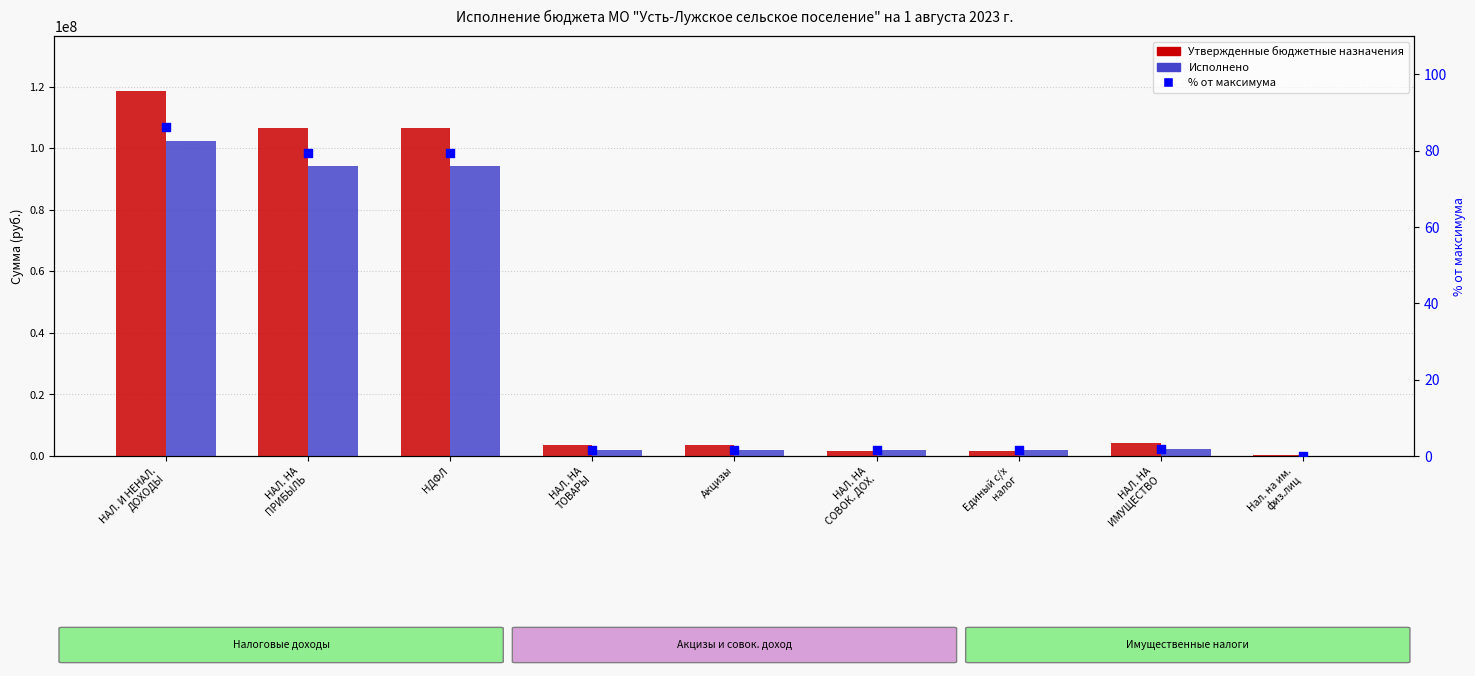

Which series has the widest spread of Y values?

Утвержденные бюджетные назначения